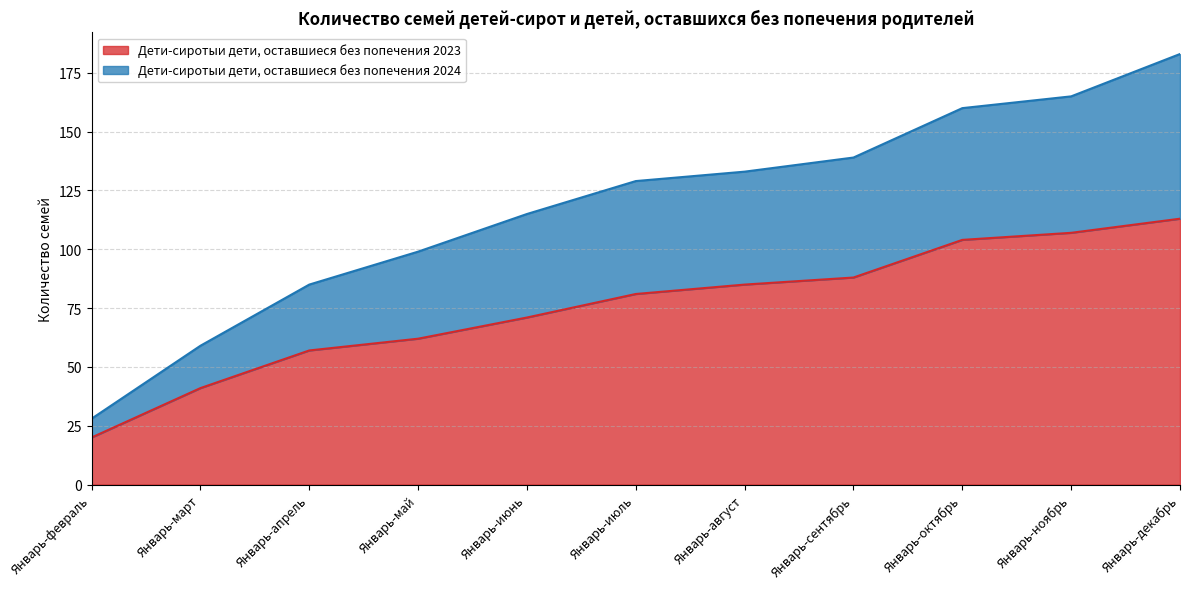

Reading left to right, extract all data points from this chart.

Дети-сиротыи дети, оставшиеся без попечения 2023: 20	41	57	62	71	81	85	88	104	107	113
Дети-сиротыи дети, оставшиеся без попечения 2024: 28	59	85	99	115	129	133	139	160	165	183